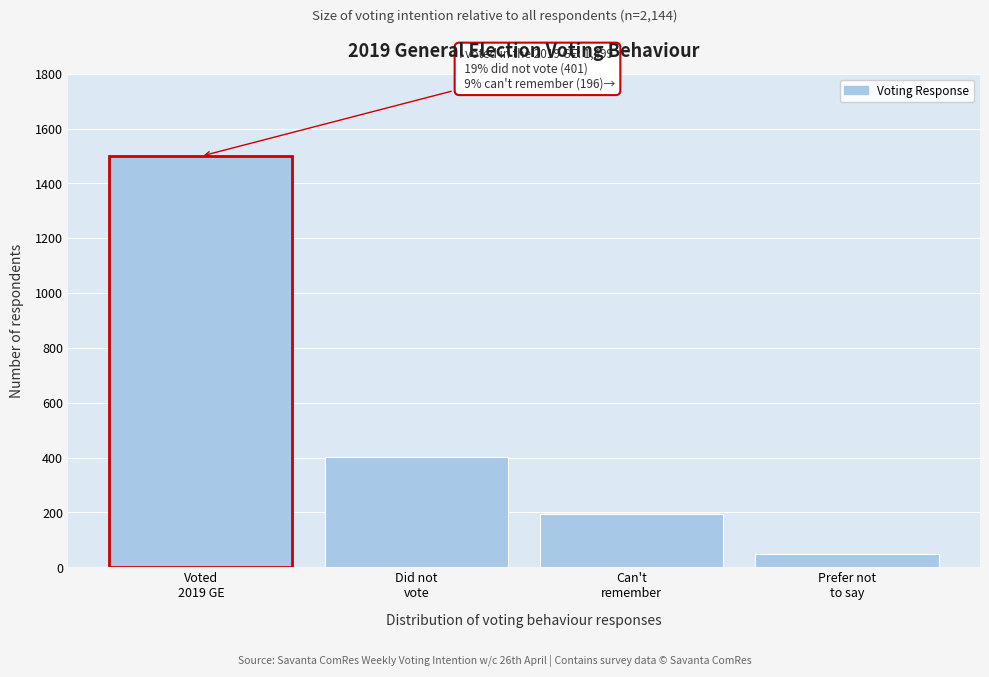

Reading left to right, extract all data points from this chart.

1499	401	196	49